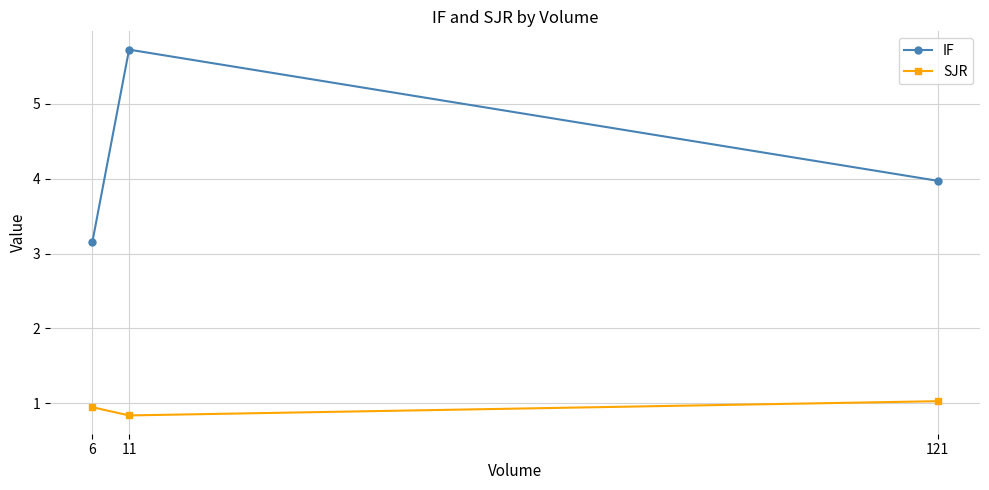

How many SJR values are between 0 and 1?

2